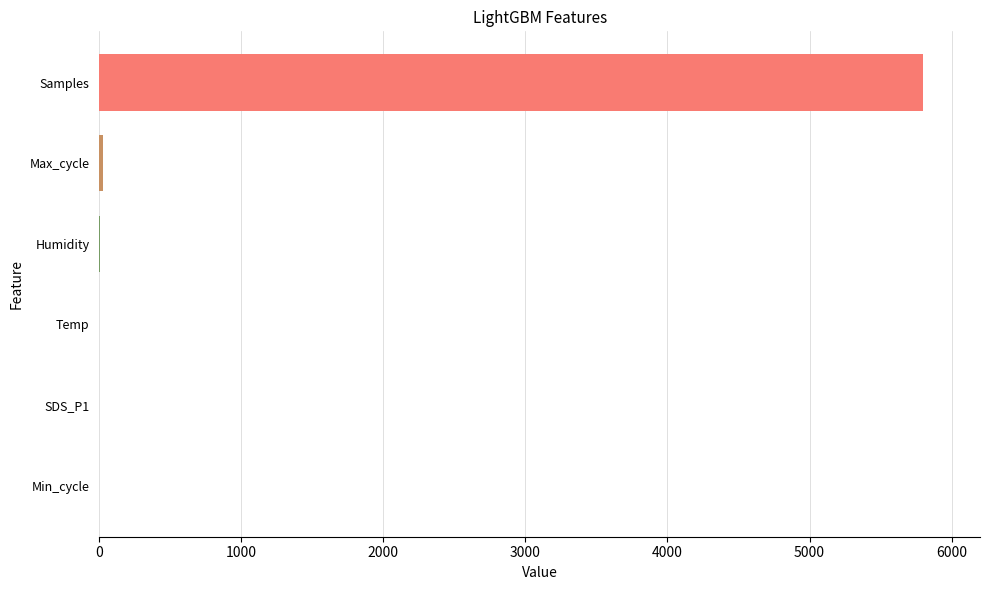

Which has a higher value, Humidity or Samples?

Samples